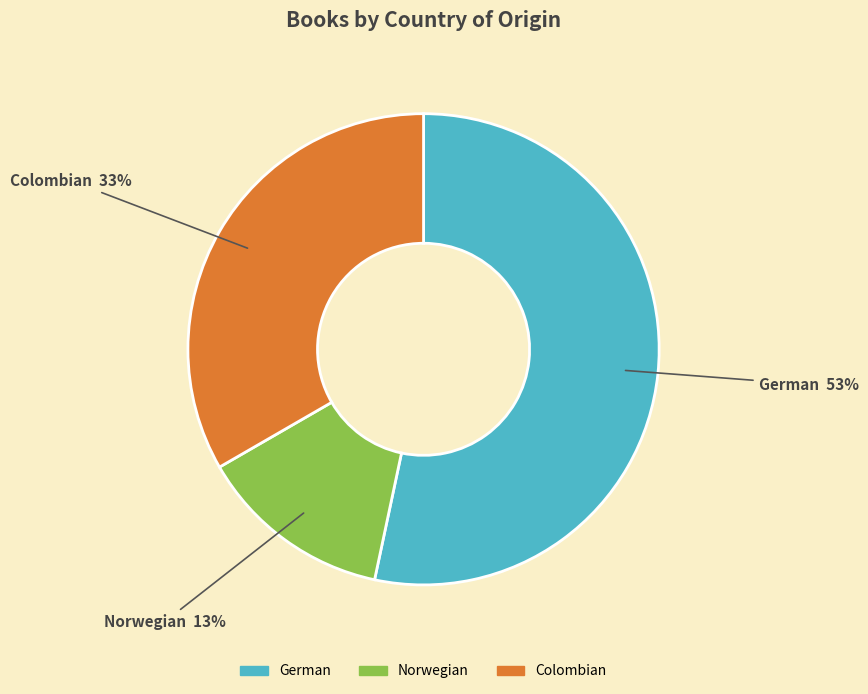

Is there any slice that represents more than half of the pie?

Yes